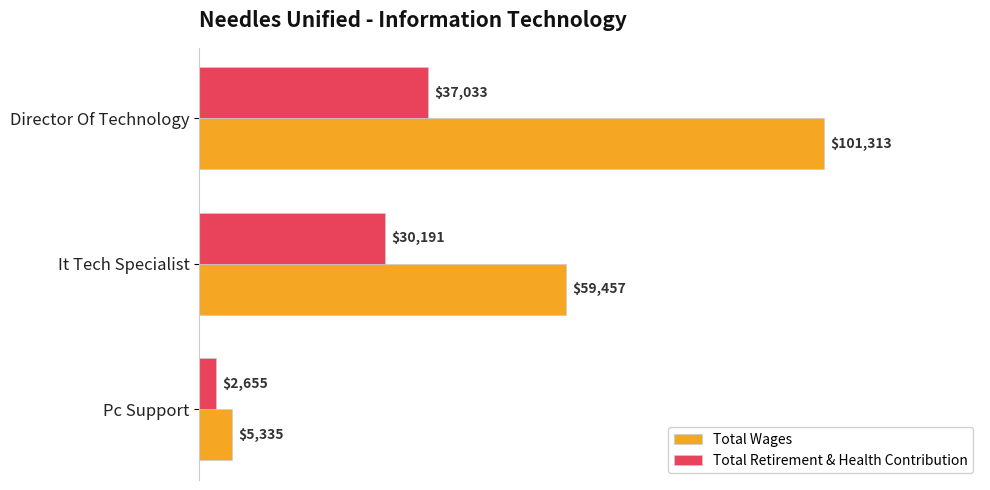

What is the total value across all series at It Tech Specialist?

89648